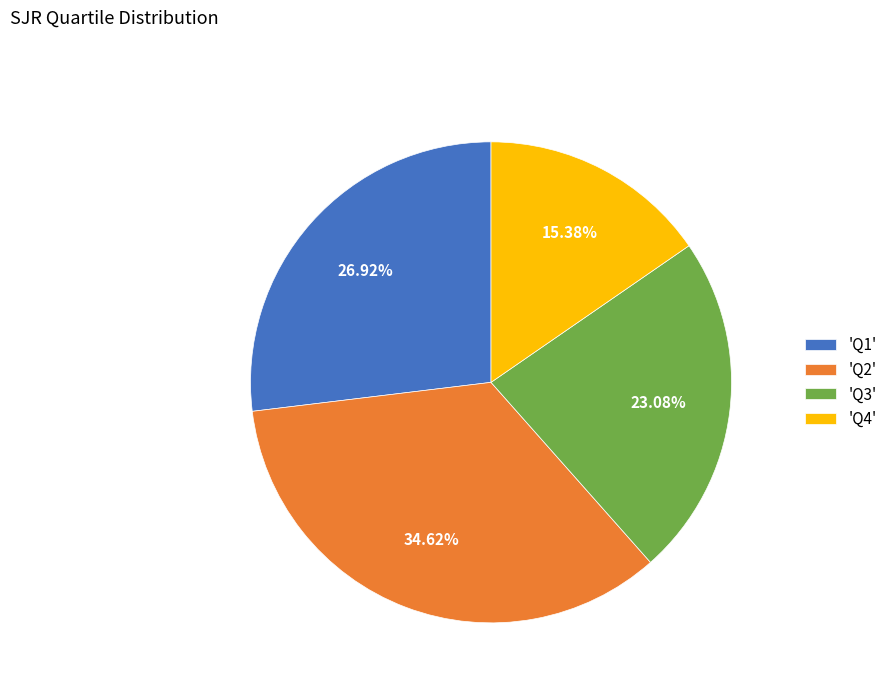

Which has a higher value, 'Q1' or 'Q3'?

'Q1'